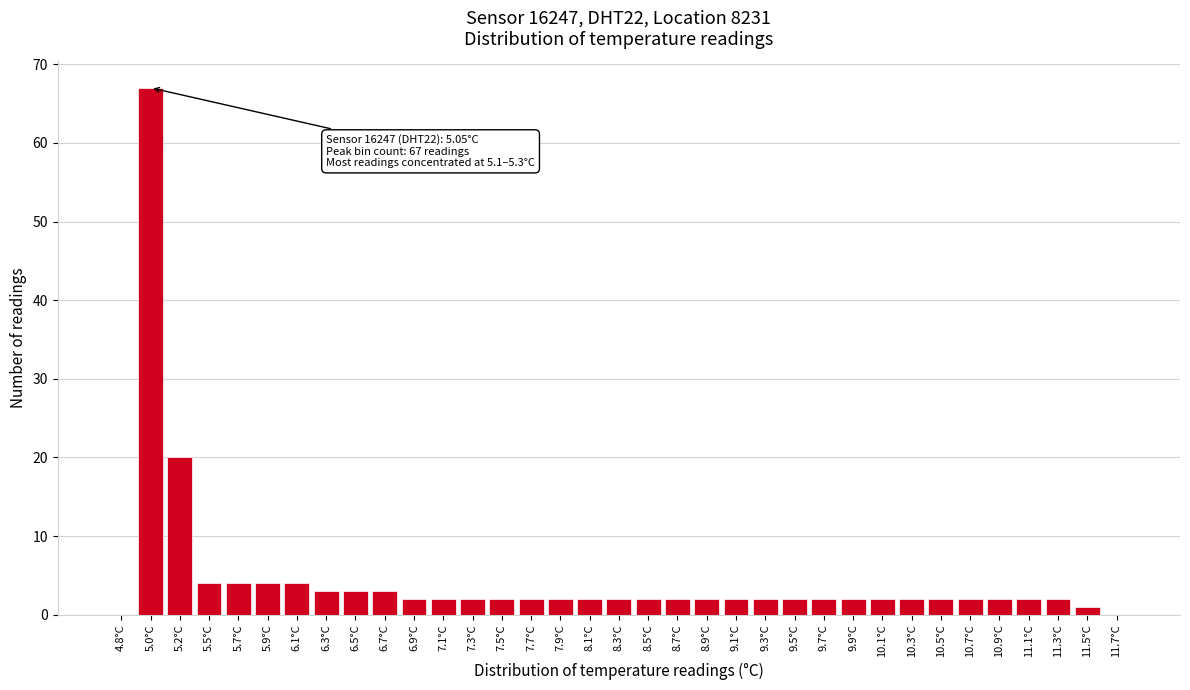

What is the maximum value shown in the chart?

67